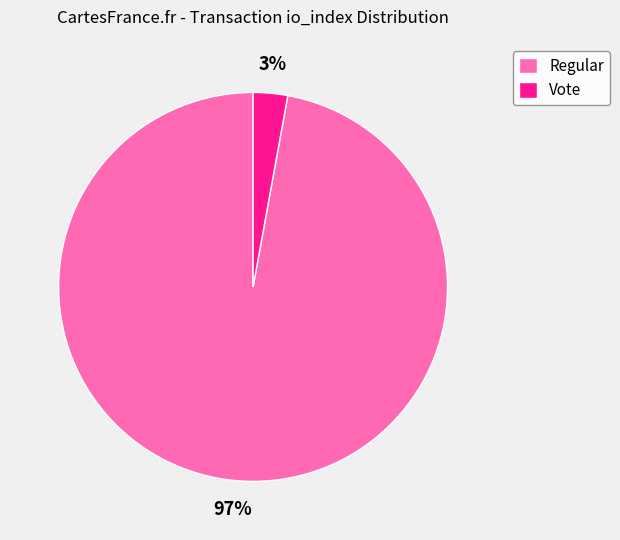

Rank the categories by value from highest to lowest.

Regular, Vote